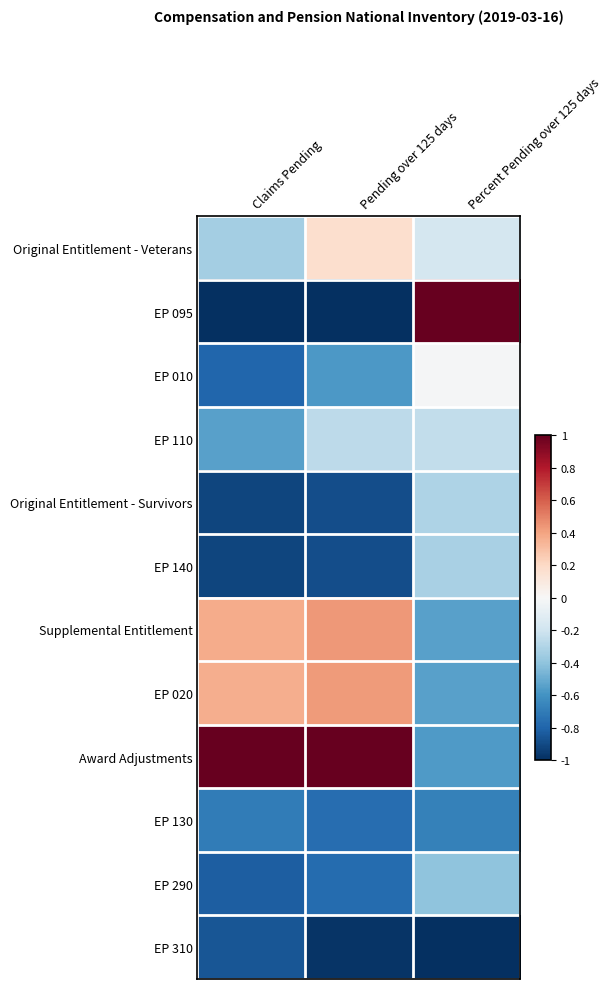

Reading left to right, transcribe all the data shown in this chart.

Original Entitlement - Veterans: Claims Pending=-0.3	Pending over 125 days=0.2	Percent Pending over 125 days=-0.2
EP 095: Claims Pending=-1.0	Pending over 125 days=-1.0	Percent Pending over 125 days=1.0
EP 010: Claims Pending=-0.8	Pending over 125 days=-0.6	Percent Pending over 125 days=-0.0
EP 110: Claims Pending=-0.5	Pending over 125 days=-0.3	Percent Pending over 125 days=-0.2
Original Entitlement - Survivors: Claims Pending=-0.9	Pending over 125 days=-0.9	Percent Pending over 125 days=-0.3
EP 140: Claims Pending=-0.9	Pending over 125 days=-0.9	Percent Pending over 125 days=-0.3
Supplemental Entitlement: Claims Pending=0.4	Pending over 125 days=0.4	Percent Pending over 125 days=-0.5
EP 020: Claims Pending=0.4	Pending over 125 days=0.4	Percent Pending over 125 days=-0.5
Award Adjustments: Claims Pending=1.0	Pending over 125 days=1.0	Percent Pending over 125 days=-0.6
EP 130: Claims Pending=-0.7	Pending over 125 days=-0.8	Percent Pending over 125 days=-0.7
EP 290: Claims Pending=-0.8	Pending over 125 days=-0.8	Percent Pending over 125 days=-0.4
EP 310: Claims Pending=-0.9	Pending over 125 days=-1.0	Percent Pending over 125 days=-1.0